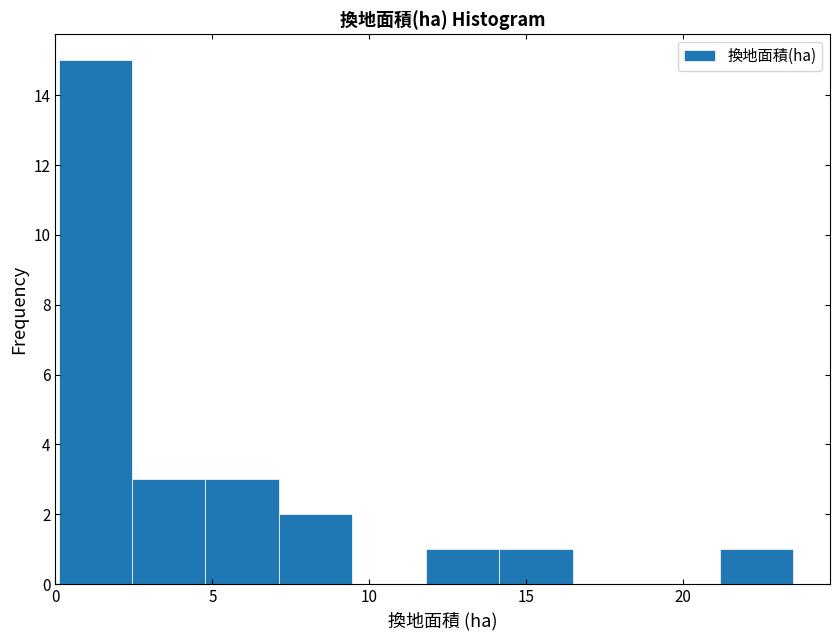

What is the height of the bar covering 5.0 to 7.0 on the x-axis? Neither the bar edges nor the heights are printed on the chart, so give them approximately, as read against the axes.

3